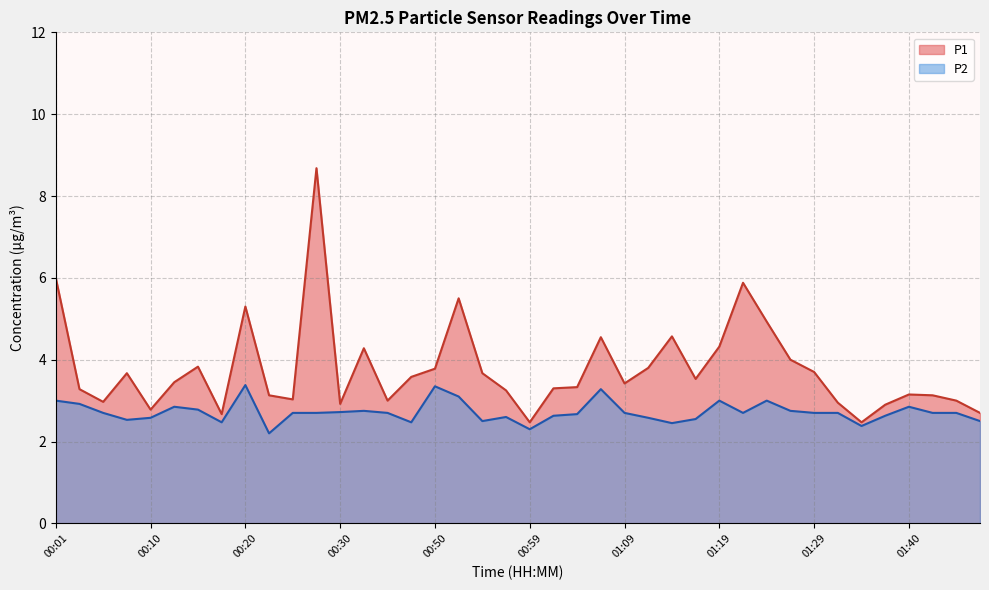

What is the maximum value shown in the chart?

8.7